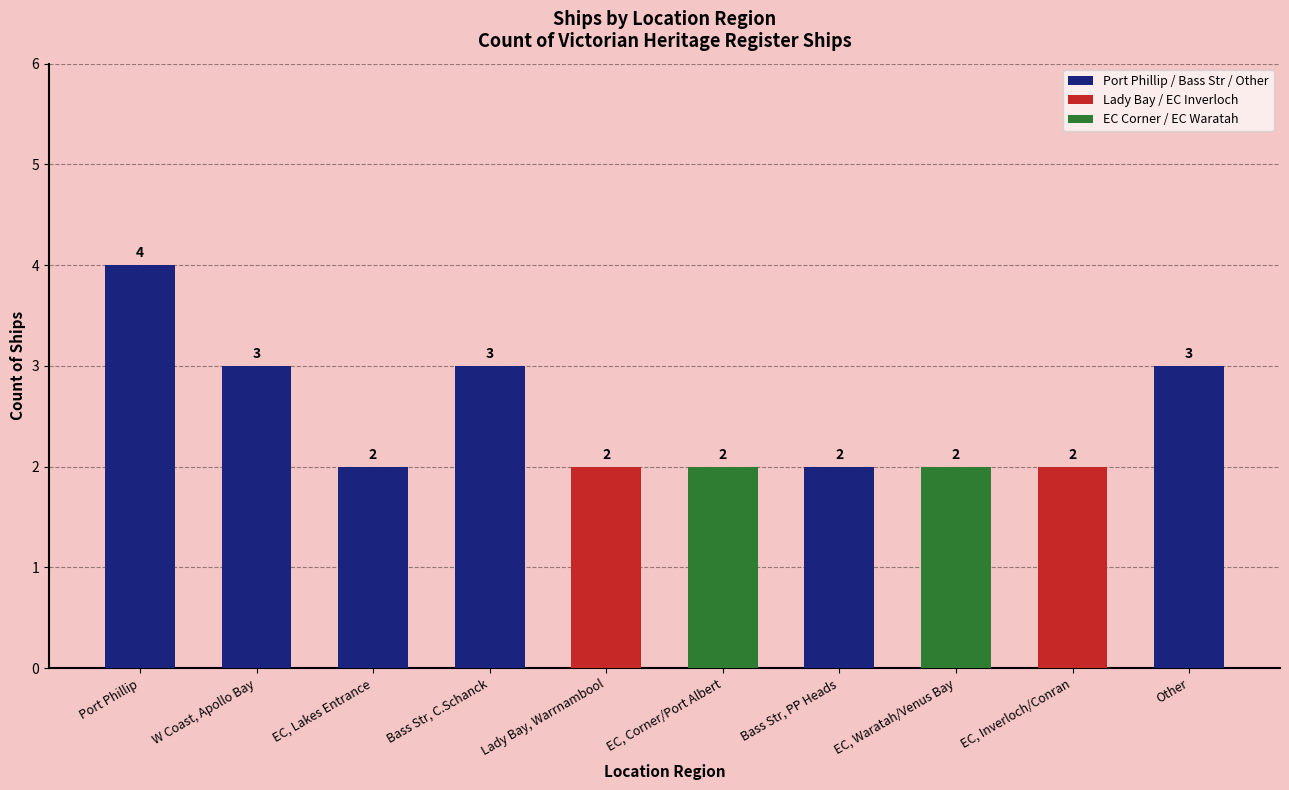

Which has a higher value, Port Phillip or EC, Inverloch/Conran?

Port Phillip